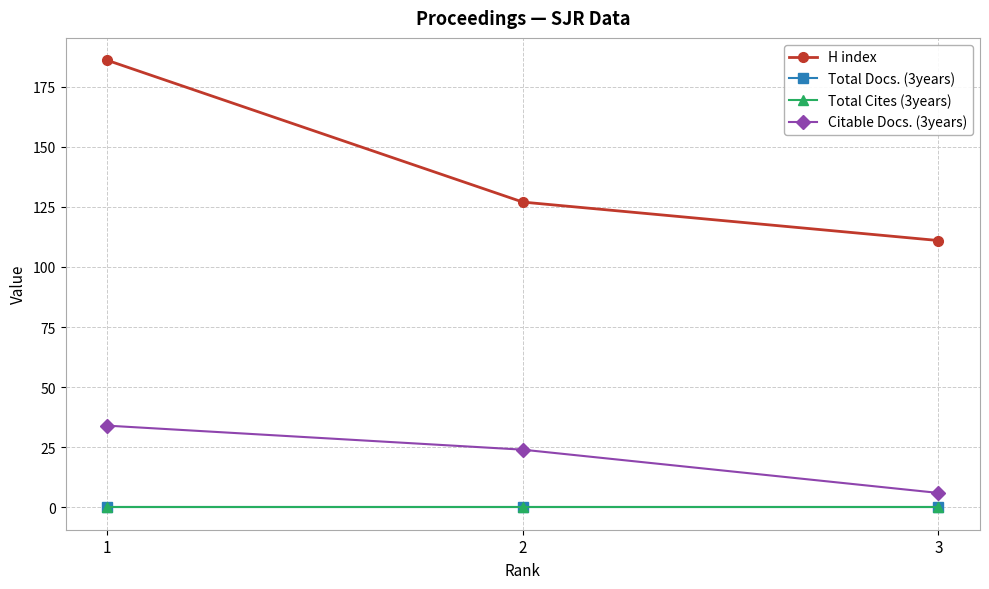

Between 3 and 1, which is larger?

1